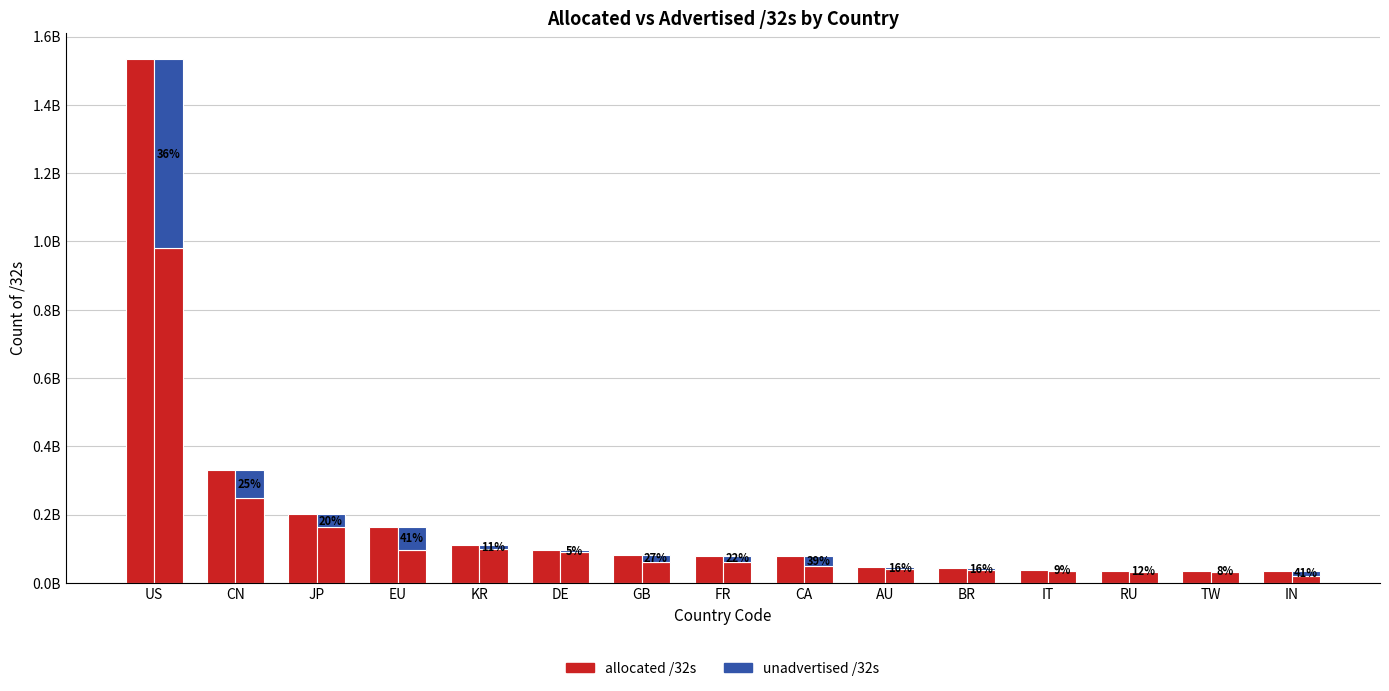

What is the difference between the highest and lowest values at IT?

34867200